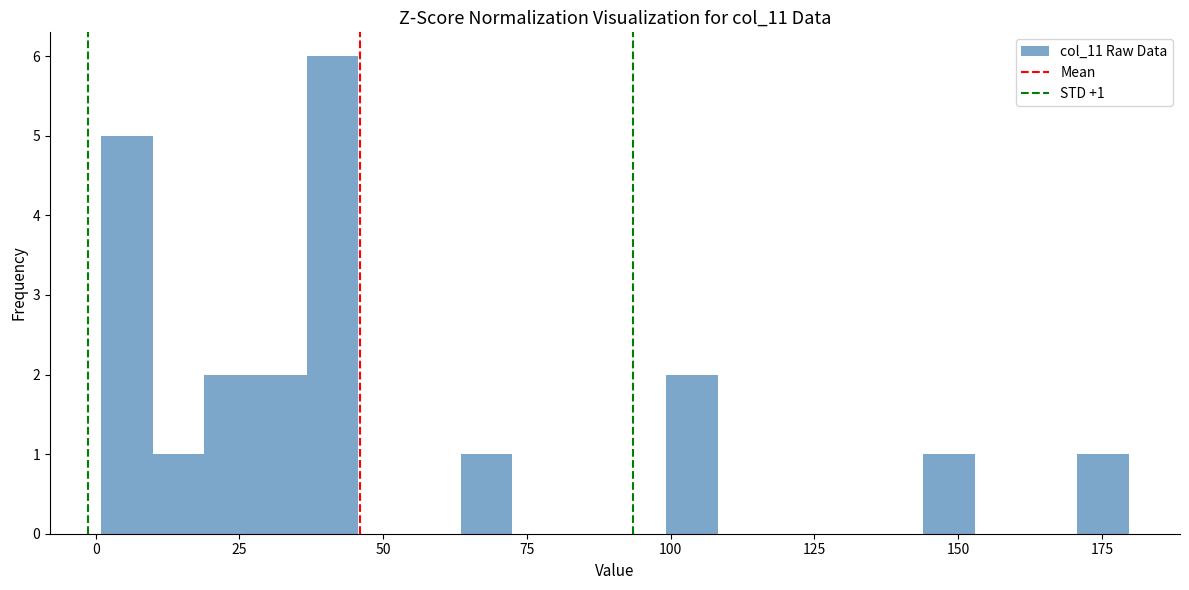

Around what value on the x-axis is the tallest bar? Give the approximate position of its centre, as read against the axis.

40